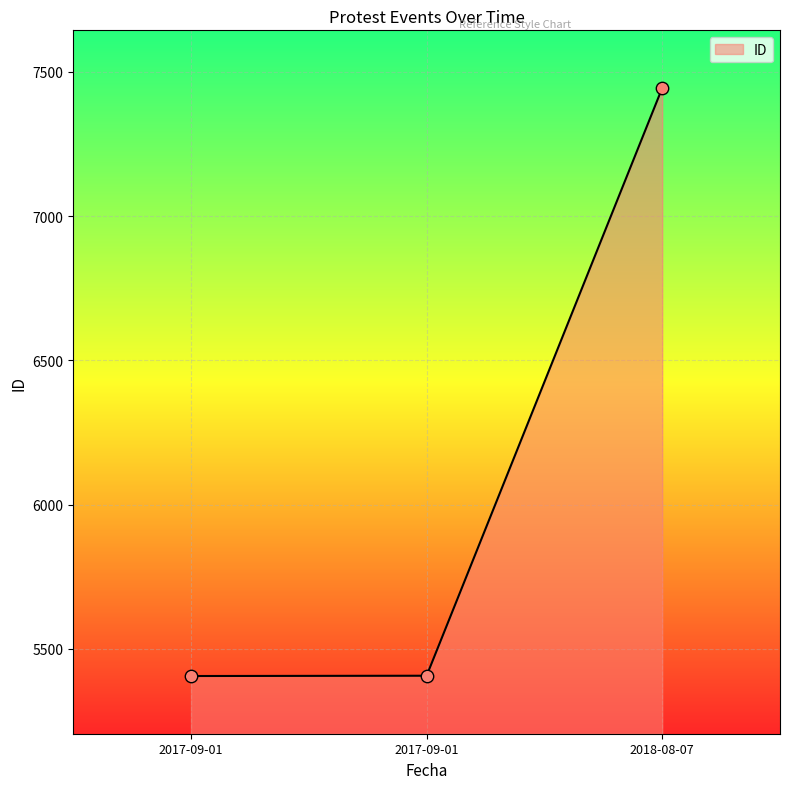

Approximately how many times larger is the value at 2018-08-07 compared to 2017-09-01?

1.4